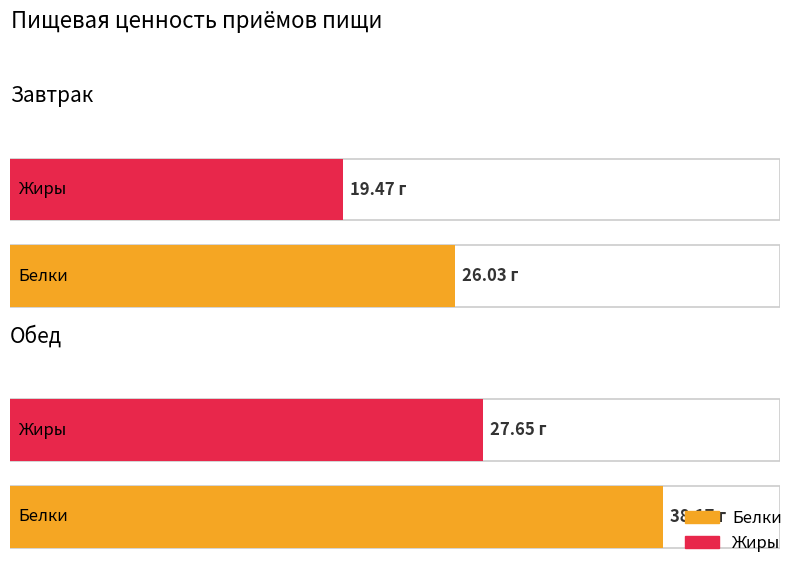

Reading left to right, extract all data points from this chart.

Белки: 26.0	38.2
Жиры: 19.5	27.6